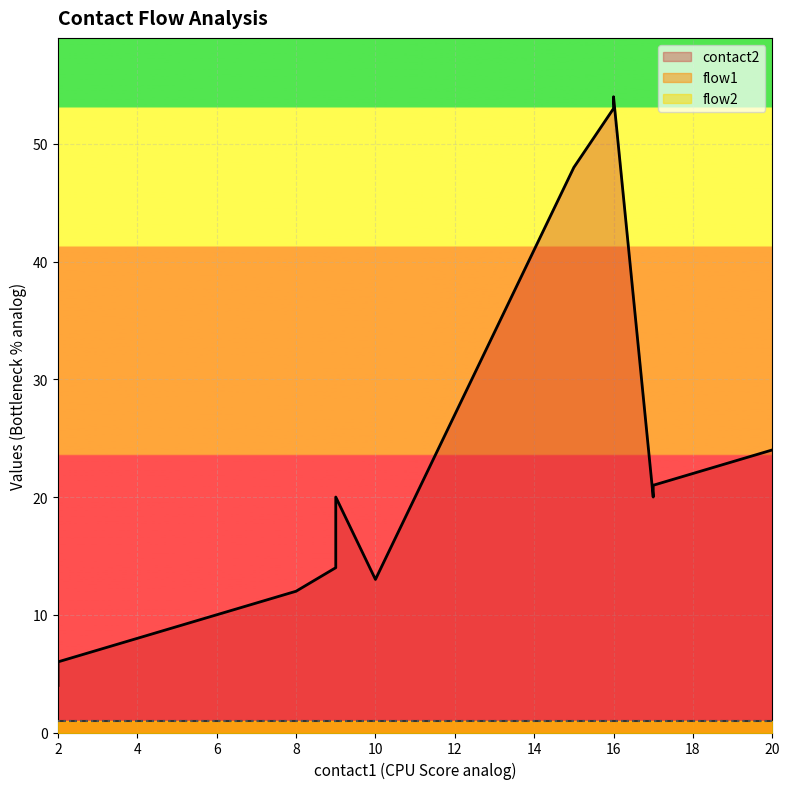

What is the total value across all series at 19?

25